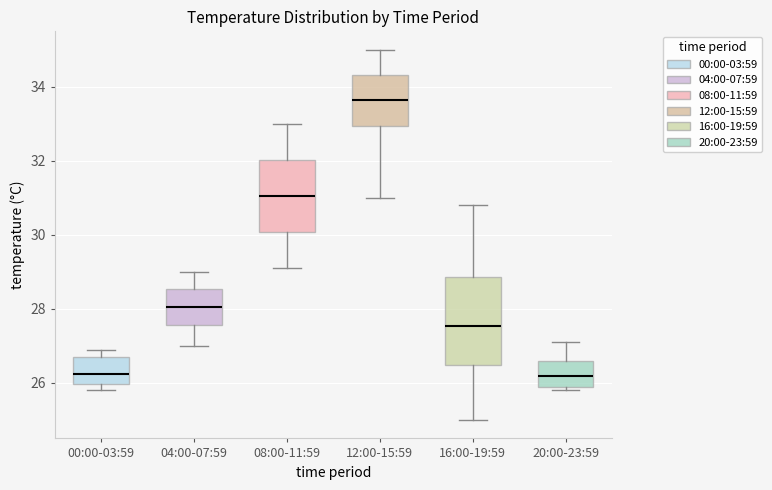

Reading left to right, transcribe this box plot: for each box, give where its median line is, the range the box spans, and where its two whiskers end, as read against the y-axis. The values are not printed on the chart, so give them approximately, as read against the axis.

00:00-03:59: median 26.2, box 26.0 to 26.8, whiskers 25.8 to 27.0
04:00-07:59: median 28.0, box 27.6 to 28.6, whiskers 27.0 to 29.0
08:00-11:59: median 31.0, box 30.0 to 32.0, whiskers 29.2 to 33.0
12:00-15:59: median 33.6, box 33.0 to 34.4, whiskers 31.0 to 35.0
16:00-19:59: median 27.6, box 26.4 to 28.8, whiskers 25.0 to 30.8
20:00-23:59: median 26.2, box 26.0 to 26.6, whiskers 25.8 to 27.2